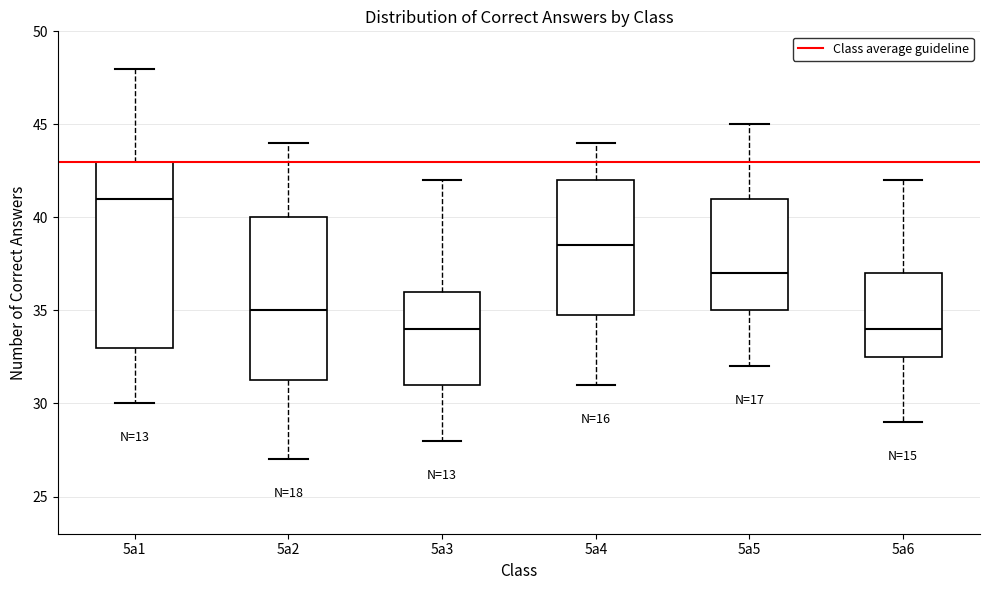

Reading left to right, read every box against the y-axis: the position of its median line, the range the box covers, and the ends of its whiskers. The values are not printed on the chart, so give them approximately, as read against the axis.

5a1: median 41.0, box 33.0 to 43.0, whiskers 30.0 to 48.0
5a2: median 35.0, box 31.5 to 40.0, whiskers 27.0 to 44.0
5a3: median 34.0, box 31.0 to 36.0, whiskers 28.0 to 42.0
5a4: median 38.5, box 35.0 to 42.0, whiskers 31.0 to 44.0
5a5: median 37.0, box 35.0 to 41.0, whiskers 32.0 to 45.0
5a6: median 34.0, box 32.5 to 37.0, whiskers 29.0 to 42.0